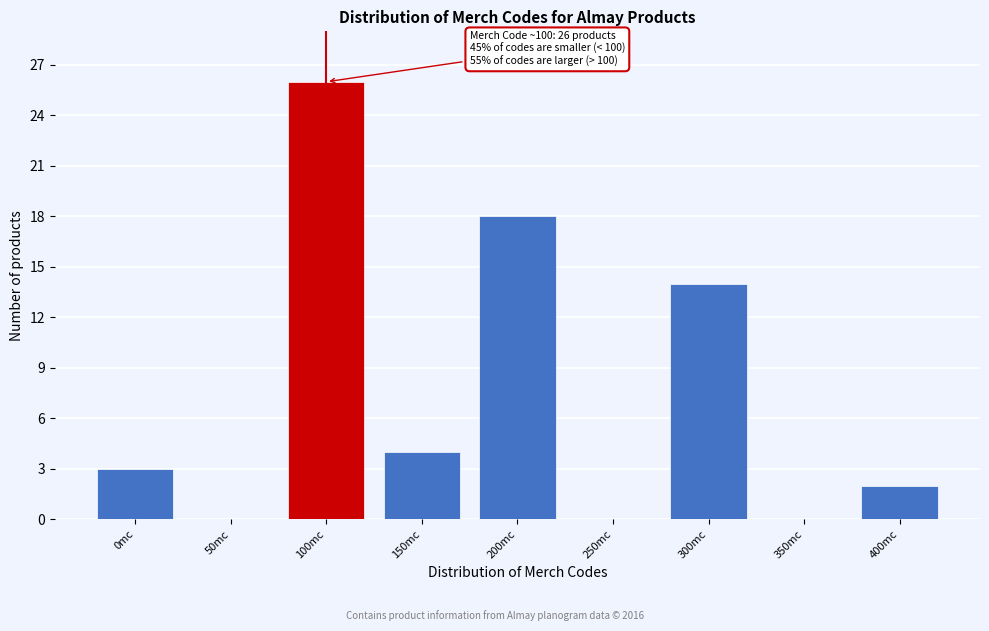

Reading right to left, extract all data points from this chart.

400mc=2	350mc=0	300mc=14	250mc=0	200mc=18	150mc=4	100mc=26	50mc=0	0mc=3